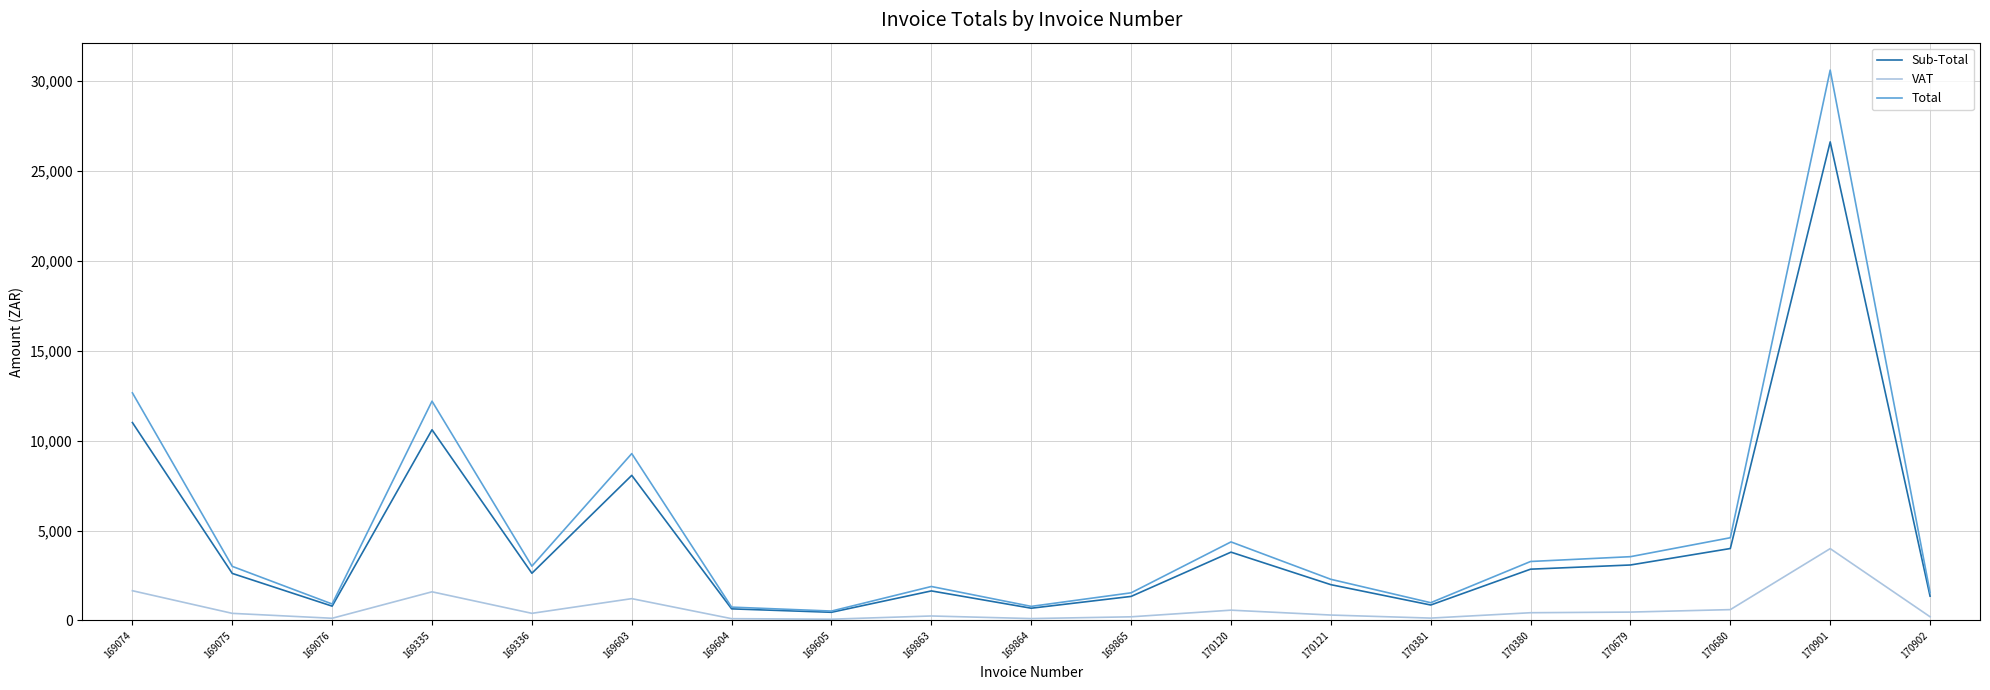

At which label does Sub-Total first exceed 2613?

169074